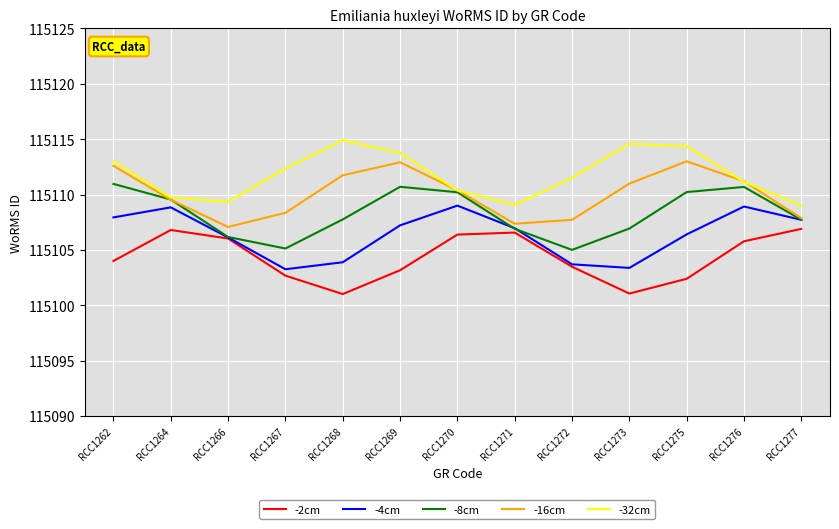

Count the number of data series in this chart.

5